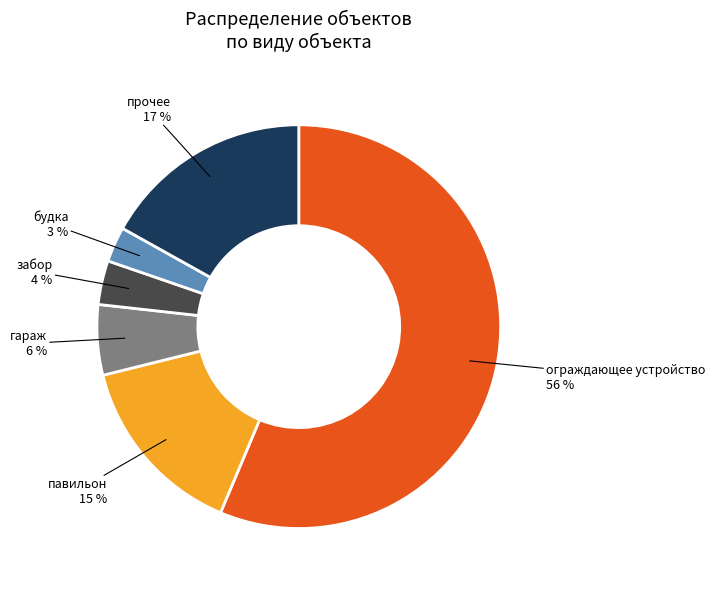

To the nearest percent, what is the average slice percentage?

17%